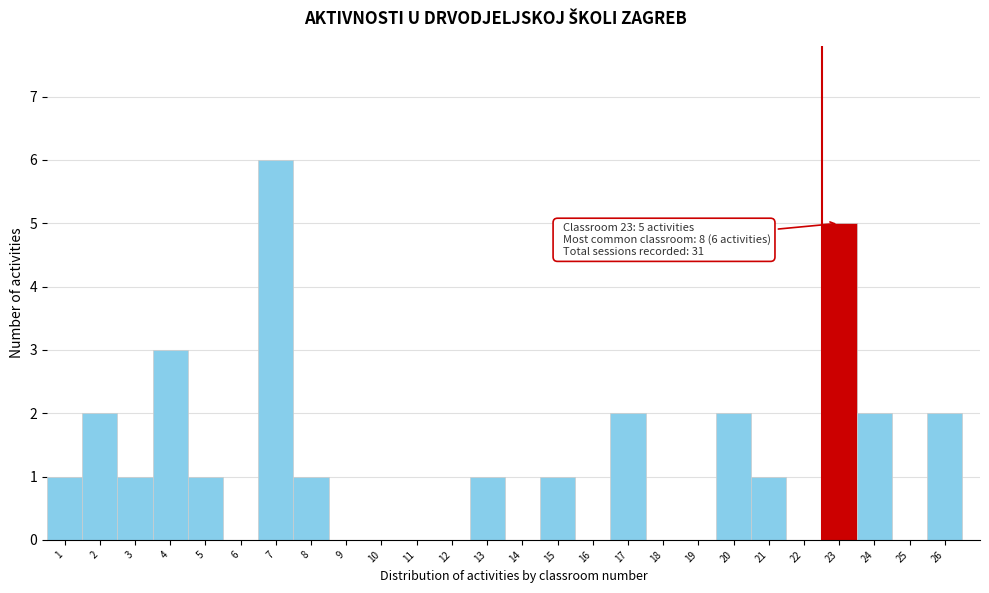

Which range on the x-axis has the tallest bar?

6.5 to 7.5